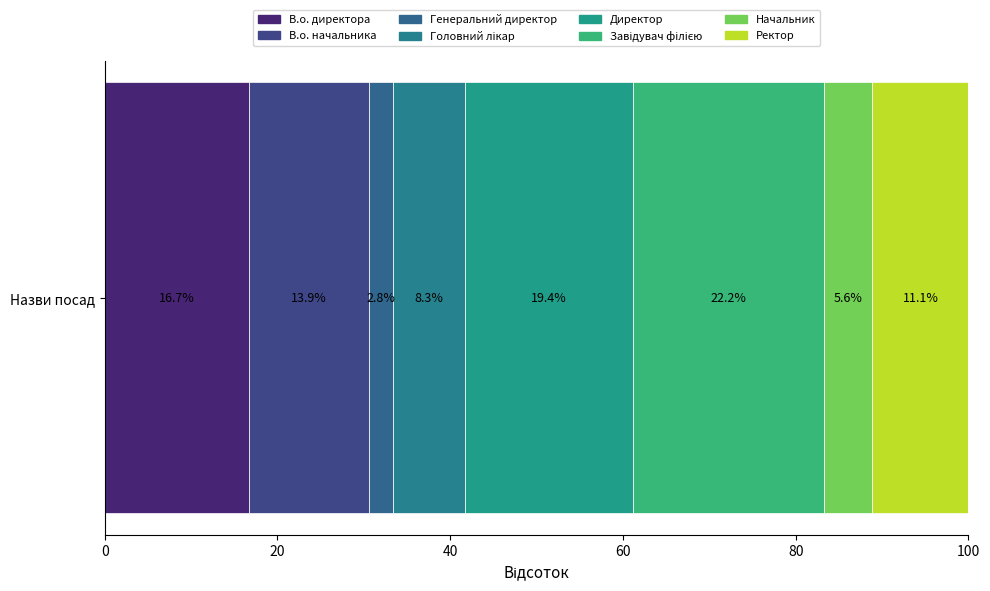

How many series are shown in this chart?

8